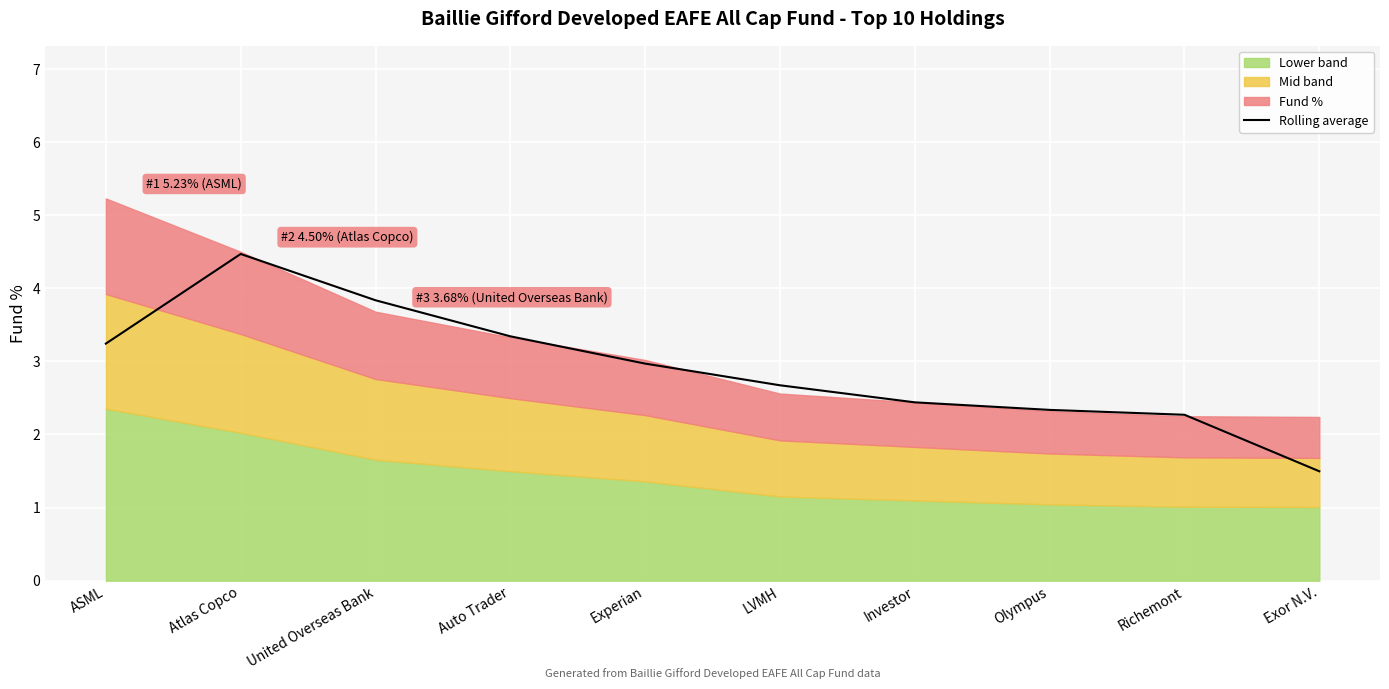

True or false: the data shows 0.8 at Experian.

False